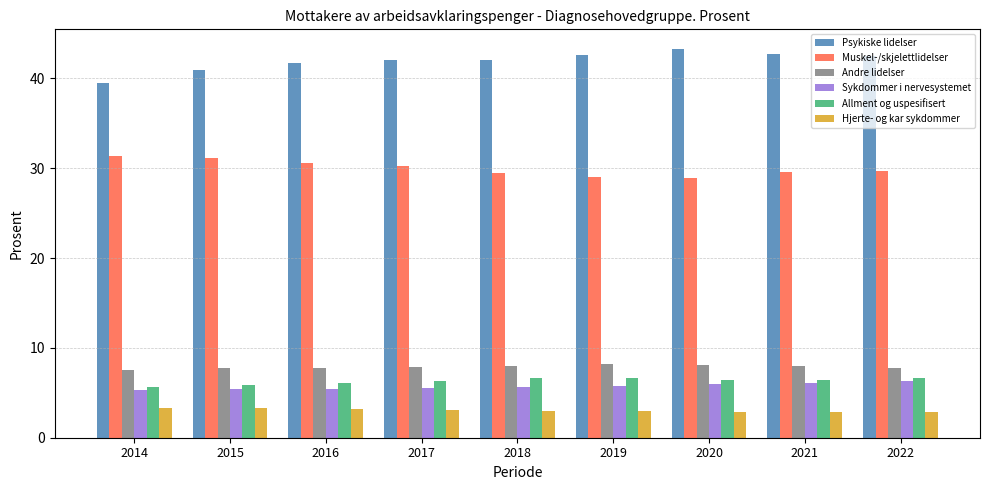

What is the total value across all series at 2022?

95.8